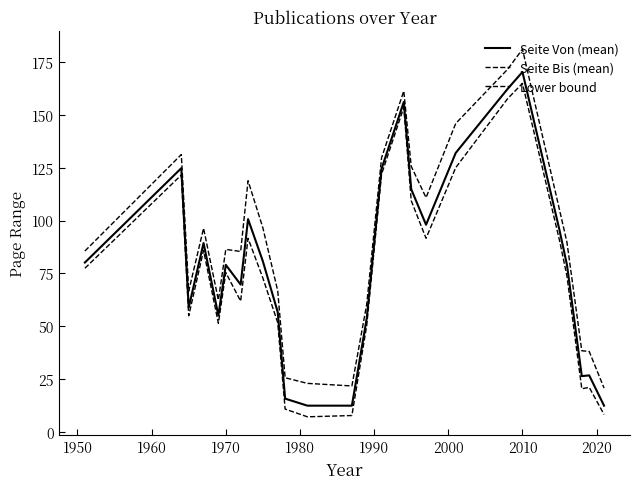

How many lines are shown in the chart?

3